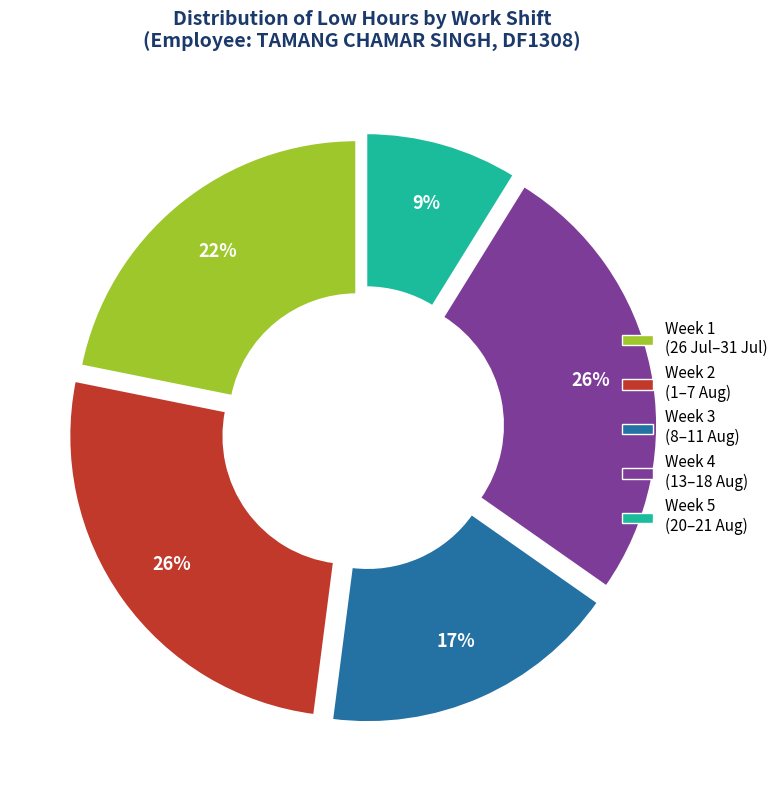

True or false: Week 2 (1–7 Aug) accounts for 26% of the total.

True